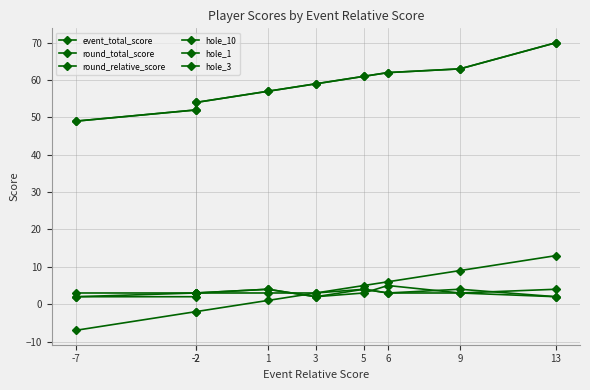

Which series has the largest total across all categories?

event_total_score